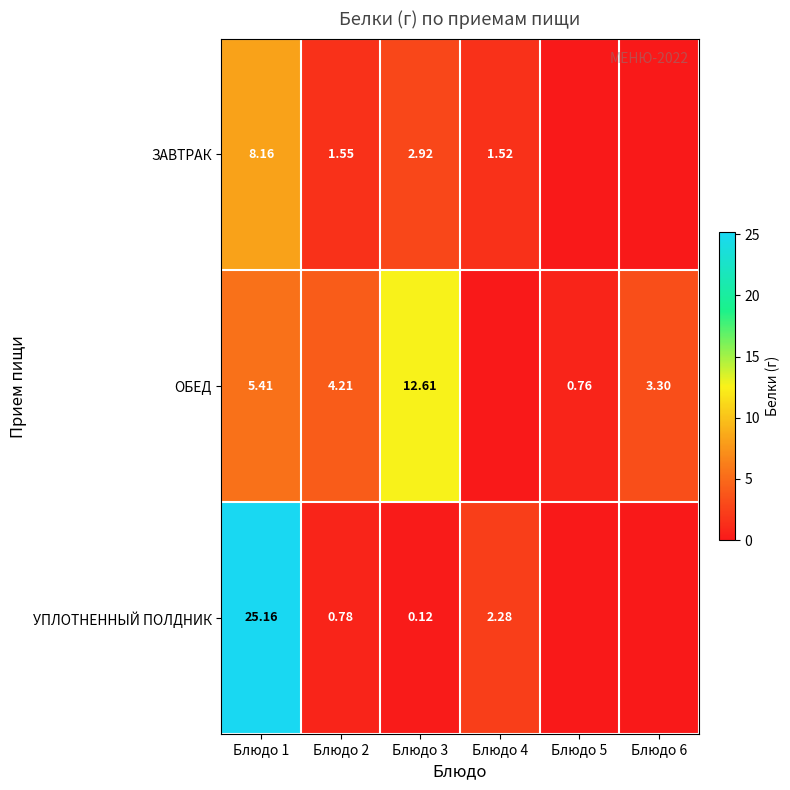

At Блюдо 1, list the series in order from largest to smallest.

УПЛОТНЕННЫЙ ПОЛДНИК, ЗАВТРАК, ОБЕД